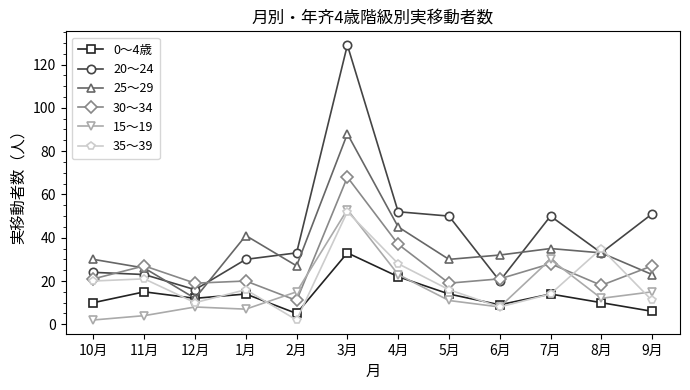

Reading left to right, list all the values displayed in this chart.

0～4歳: 10	15	12	14	5	33	22	14	9	14	10	6
20～24: 24	23	16	30	33	129	52	50	20	50	33	51
25～29: 30	26	12	41	27	88	45	30	32	35	33	23
30～34: 21	27	19	20	11	68	37	19	21	28	18	27
15～19: 2	4	8	7	15	53	23	11	8	30	12	15
35～39: 20	21	10	16	2	52	28	16	8	14	35	11